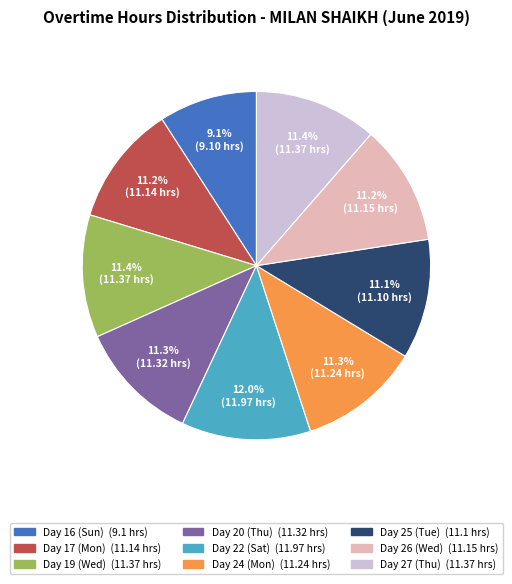

What portion of the pie excludes Day 17 (Mon)?

88.8%